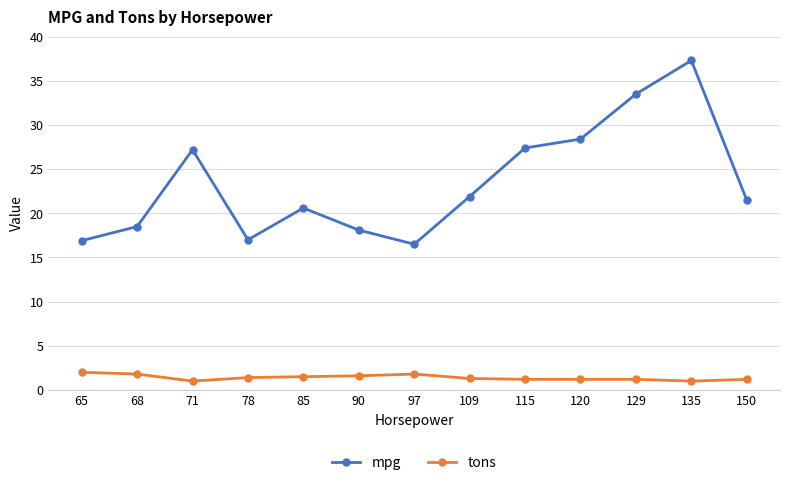

Is it true that tons equals 1.0 at 71?

True